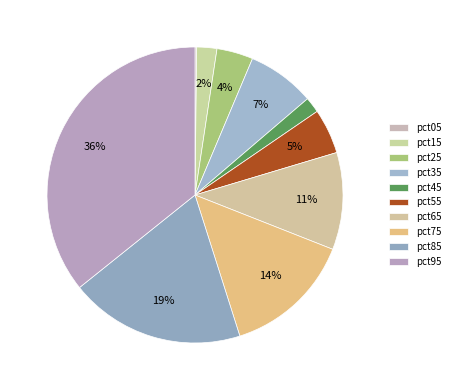

Does pct95 represent more than half of the total?

No